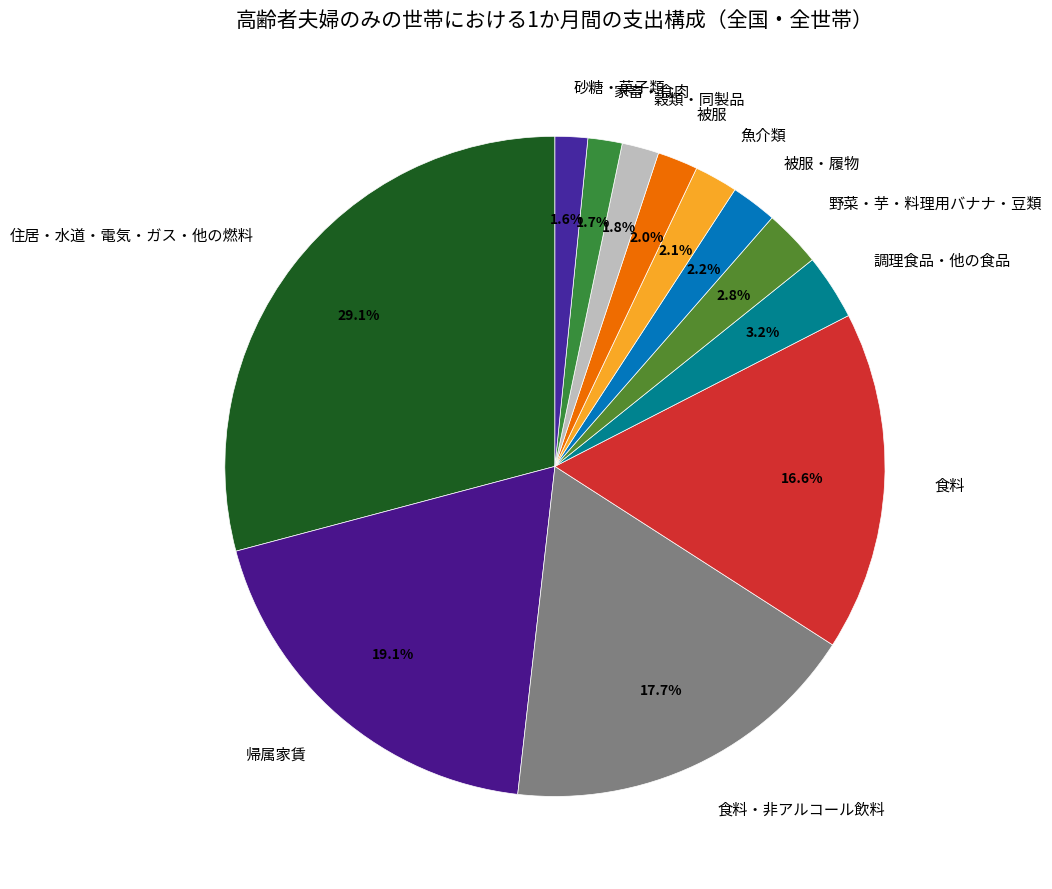

Approximately how many times larger is the value at 魚介類 compared to 帰属家賃?

0.1